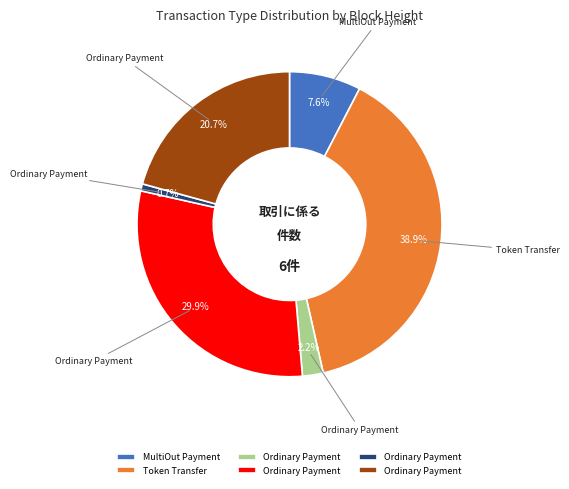

Does any single category account for the majority?

No